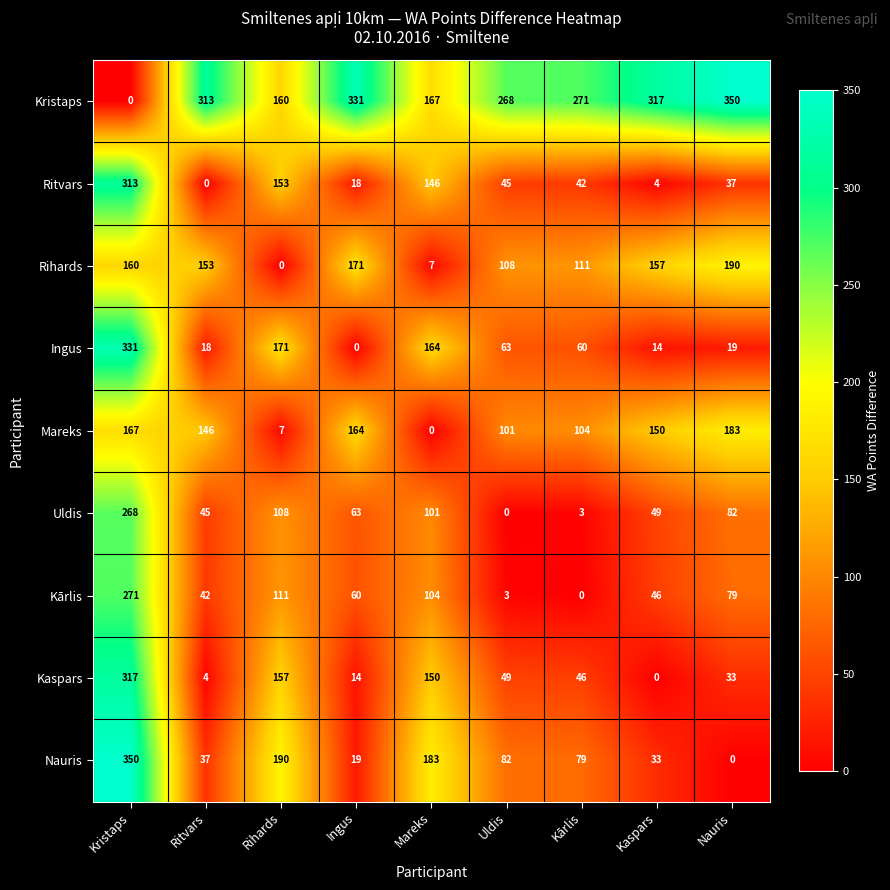

What is the difference between the maximum and minimum values in the Ritvars series?

313